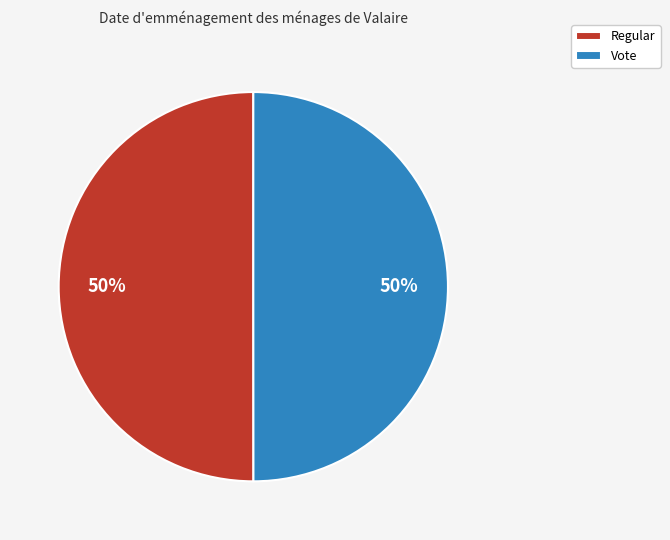

Do Vote and Regular together represent more than half of the pie?

Yes